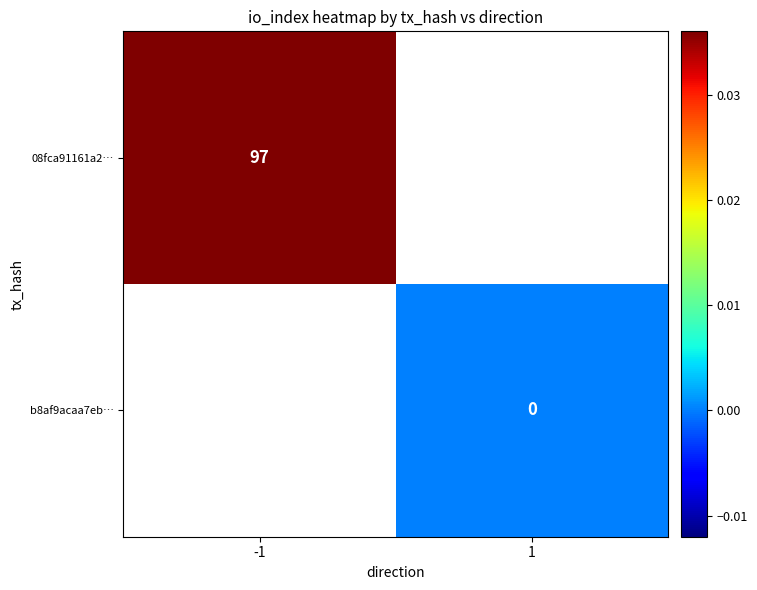

The 08fca91161a2… series shows 167 at -1. True or false?

False